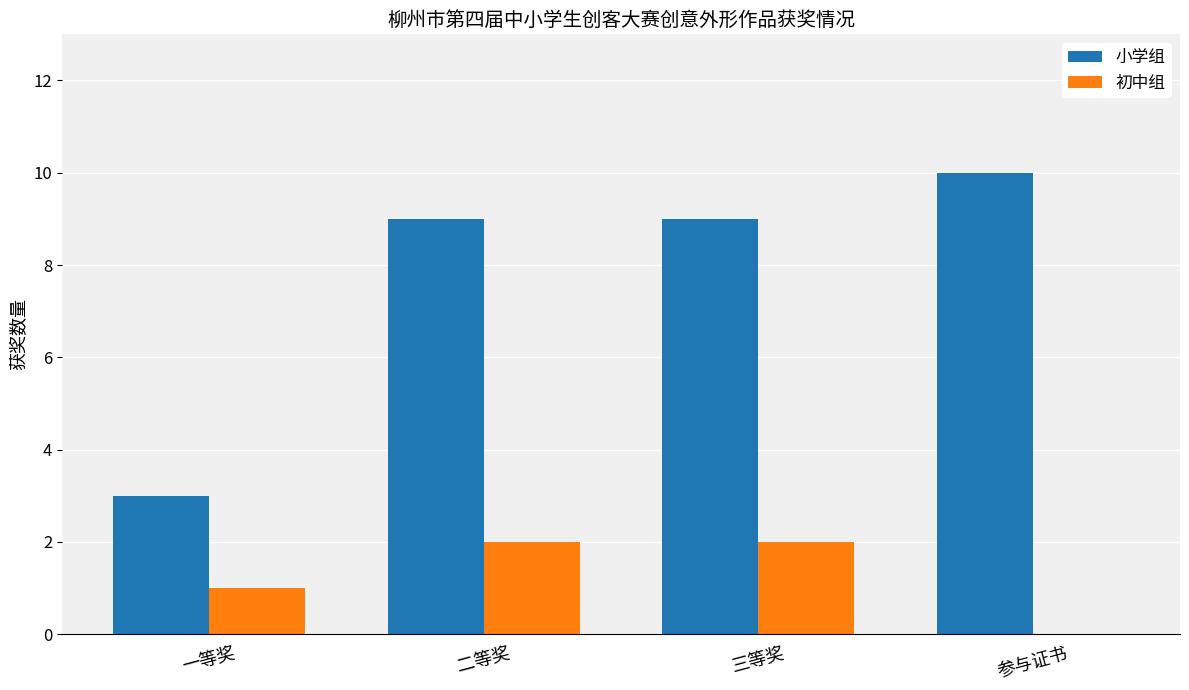

Reading right to left, what are all the values shown in this chart?

小学组: 参与证书=10	三等奖=9	二等奖=9	一等奖=3
初中组: 参与证书=0	三等奖=2	二等奖=2	一等奖=1